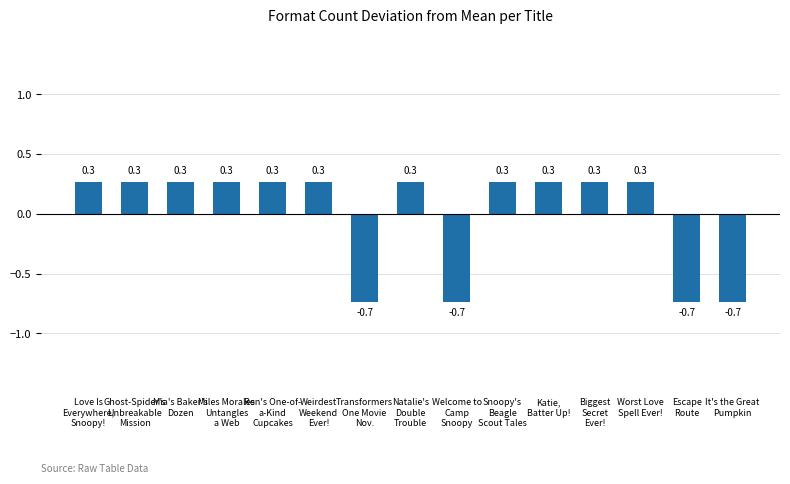

What is the difference between the second highest and minimum values?

1.0